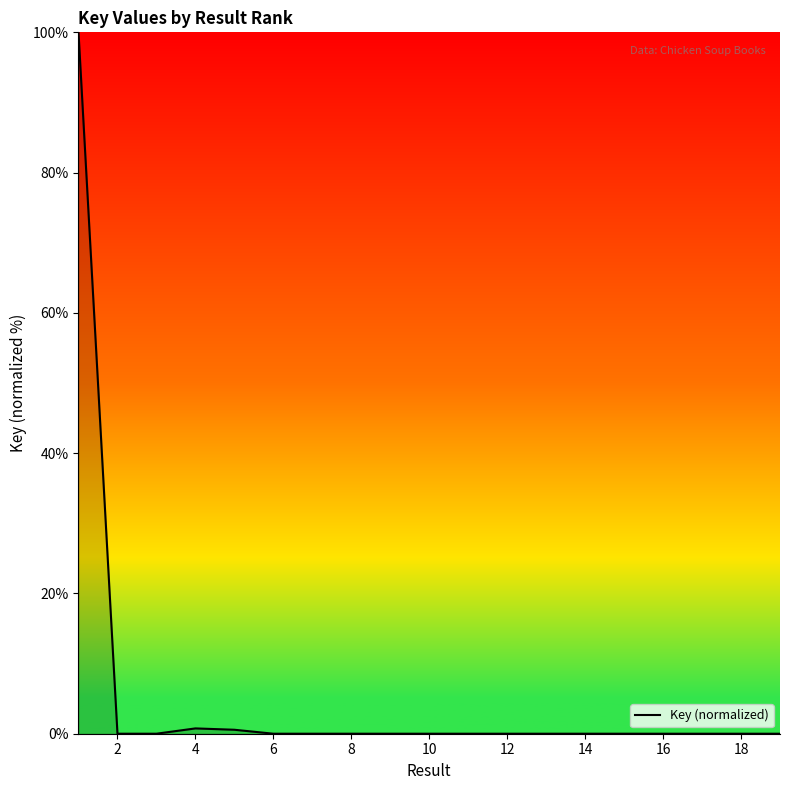

What is the difference between the maximum and minimum values?

100.0